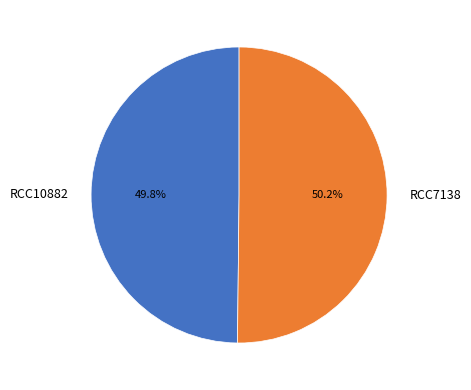

True or false: RCC10882 accounts for 39% of the total.

False